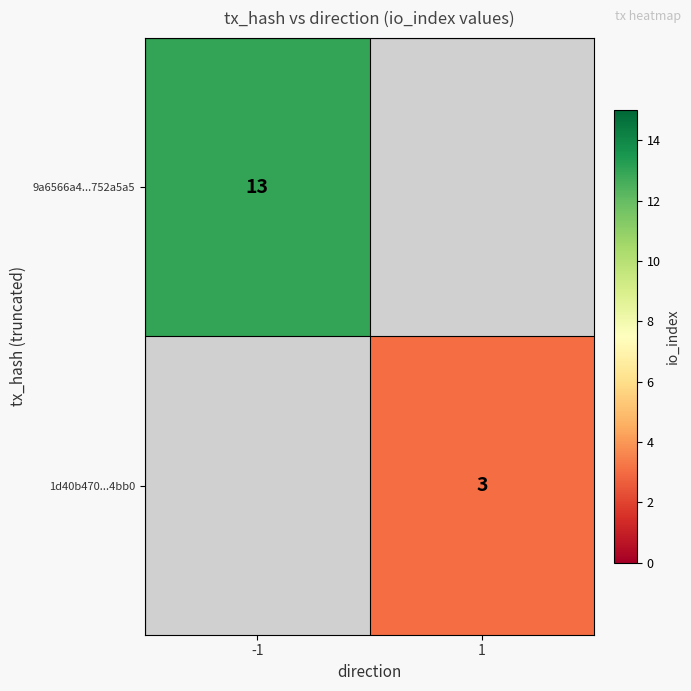

True or false: 1d40b470...4bb0 has a value of 3 at 1.

True